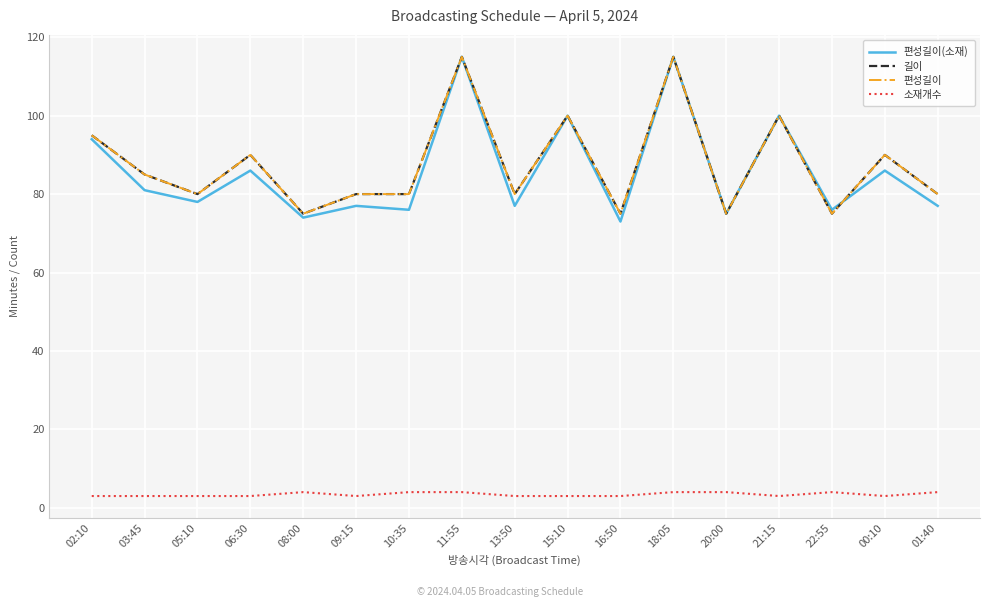

Does the chart have visible grid lines?

Yes